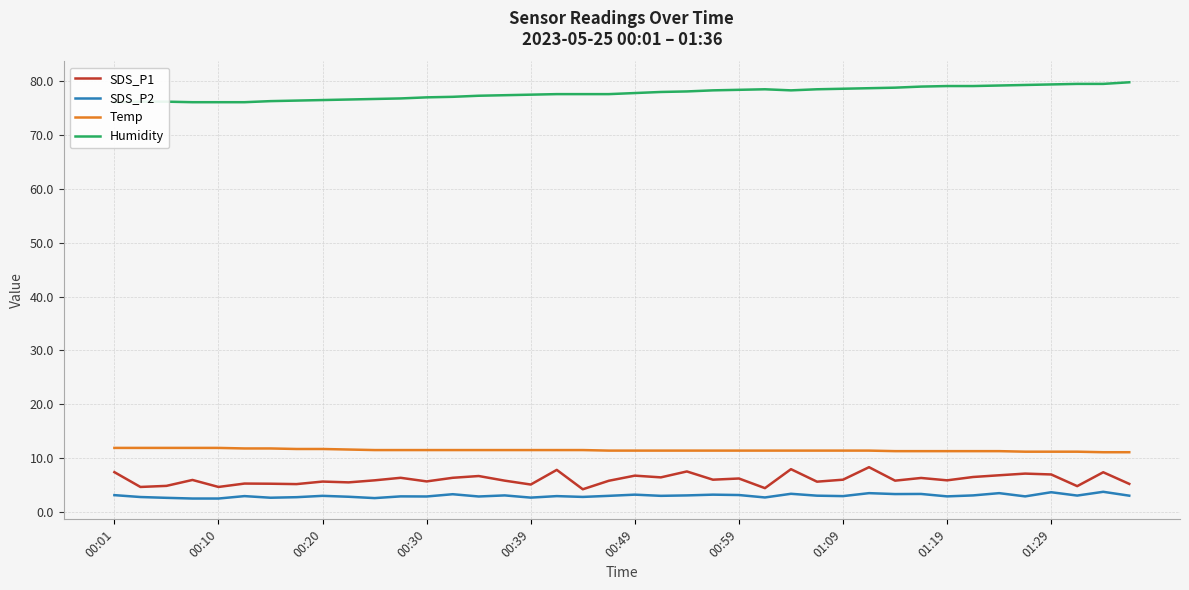

True or false: Humidity has more than 2 interior local peaks.

False